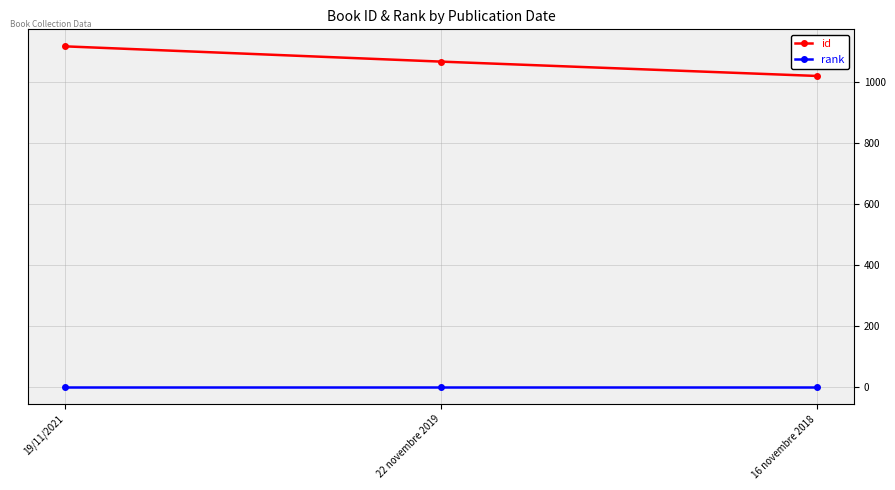

What position from the left is 19/11/2021?

1